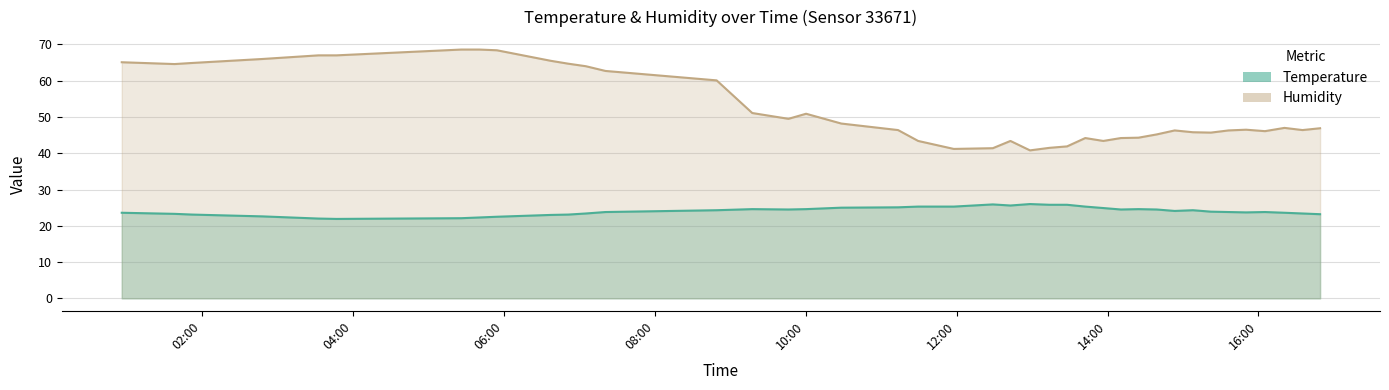

What is the sum of the Temperature values at 2023-06-26T06:37:24 and 2023-06-26T01:52:23?

46.1